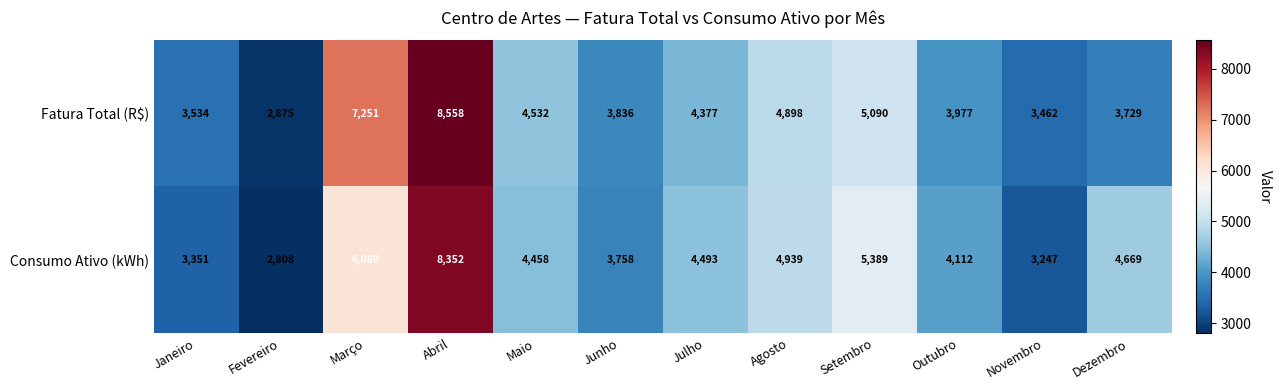

What is the minimum value shown in the chart?

2808